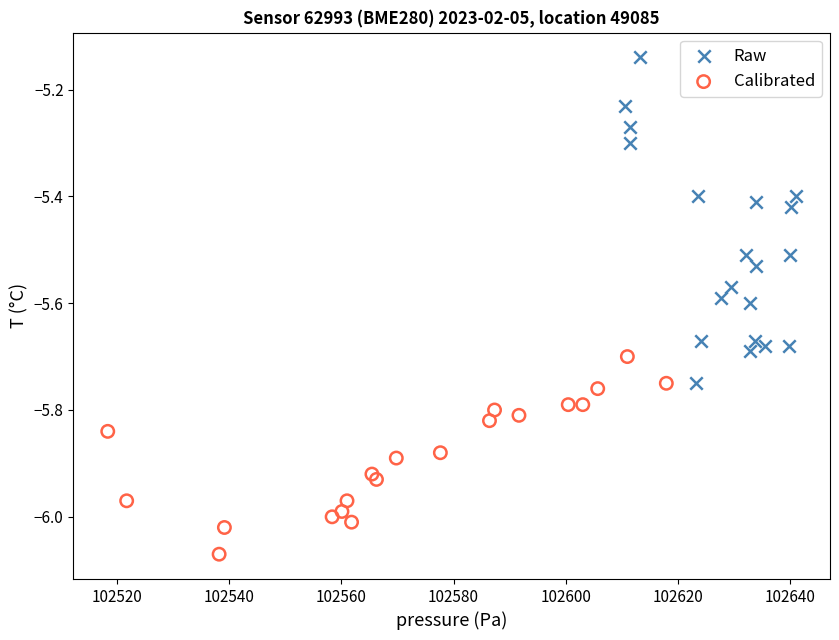

Which series has the widest spread of Y values?

Raw